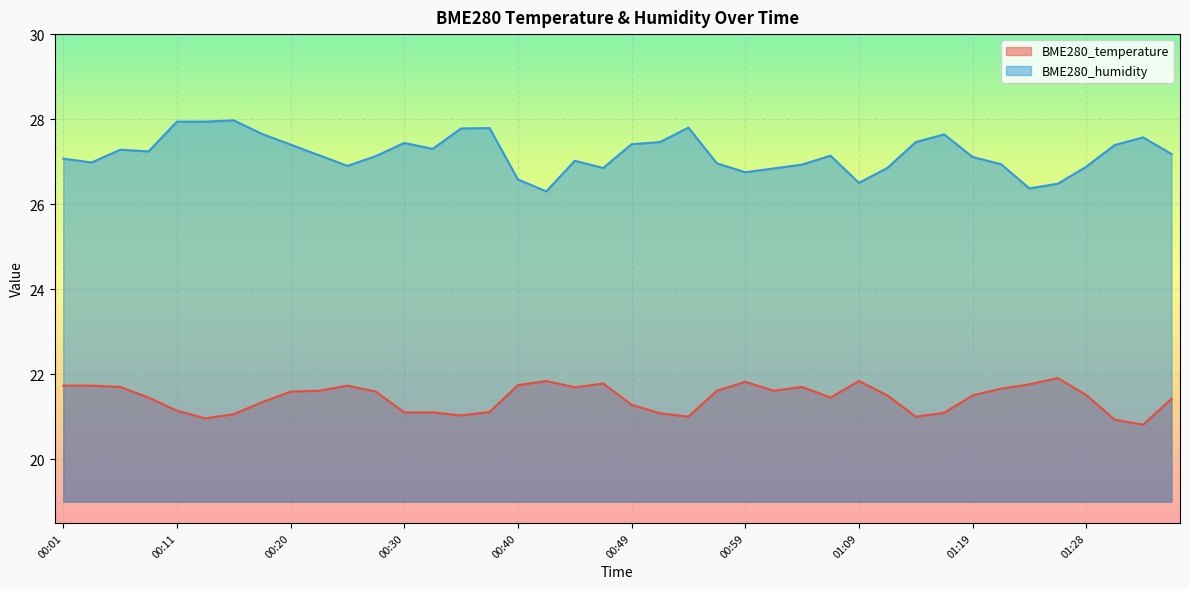

What position from the right is 00:52?

19